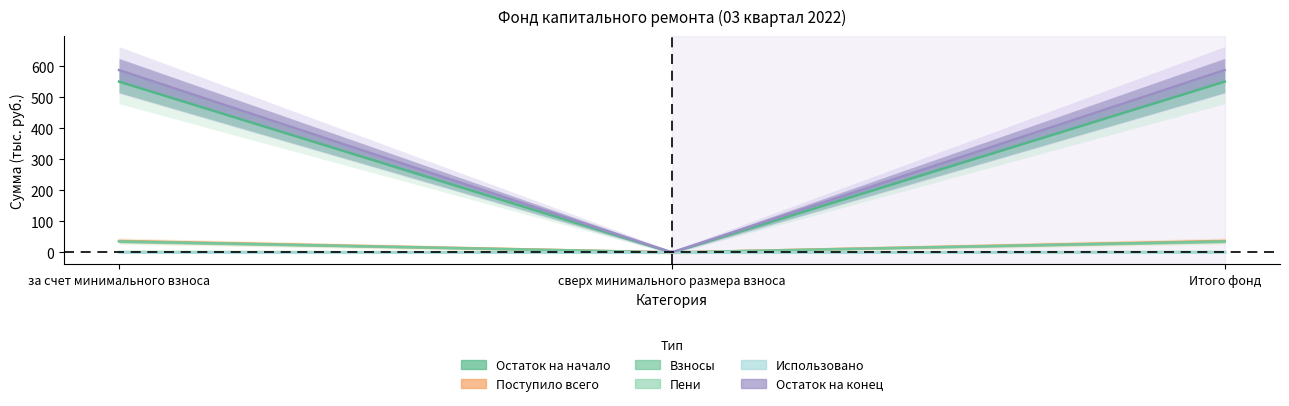

What is the label of the 2nd point from the left?

сверх минимального размера взноса